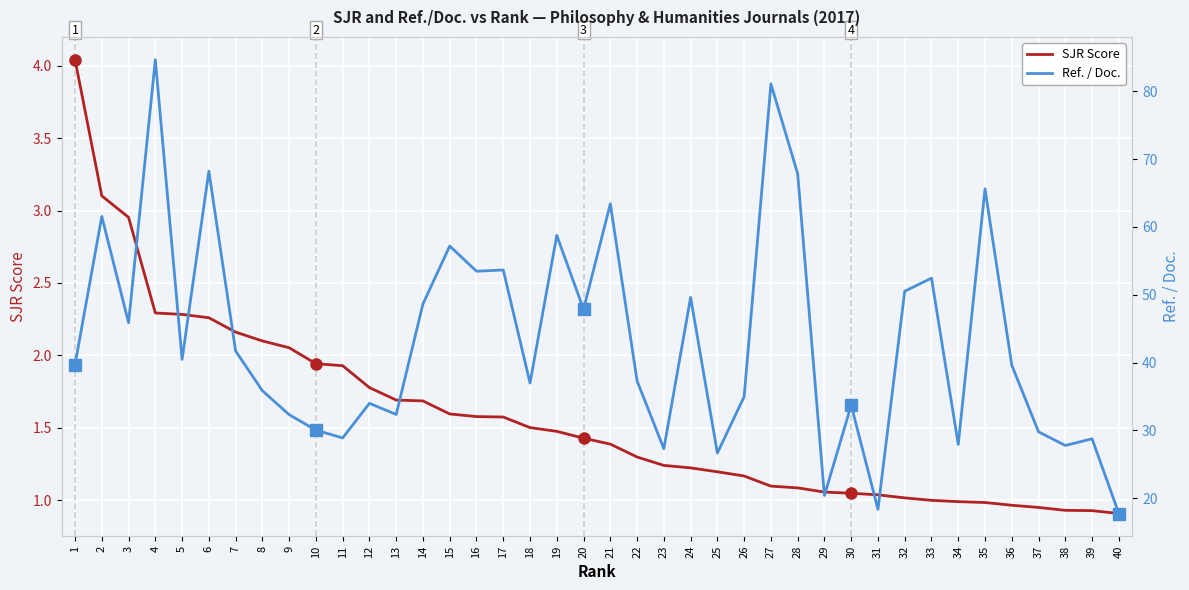

What is the difference between the highest and lowest values at 19?

57.3